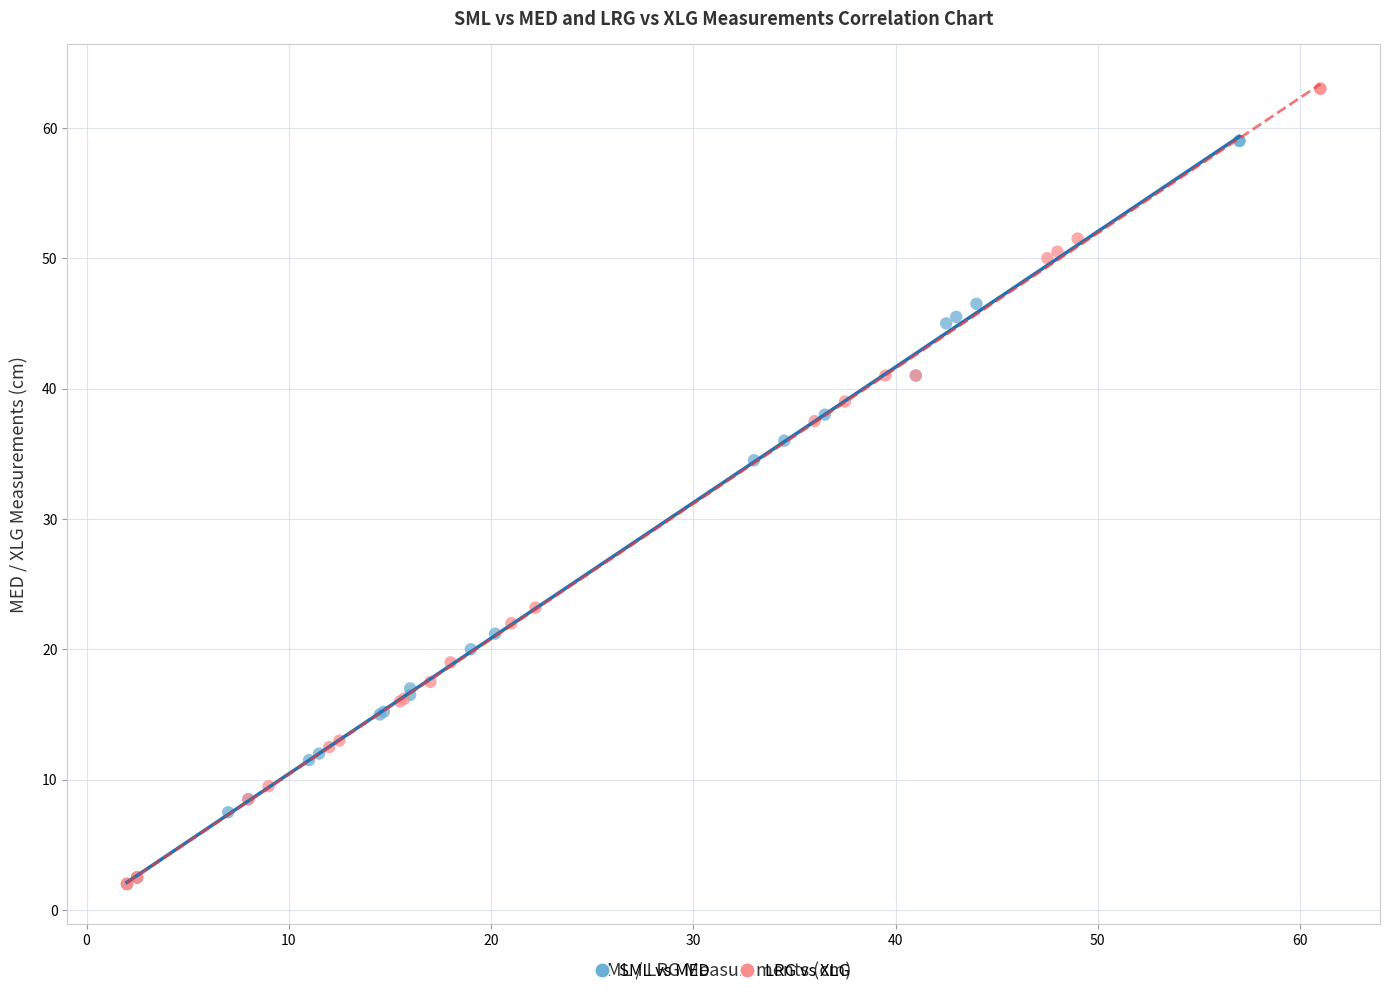

Which series reaches the maximum Y coordinate?

LRG vs XLG